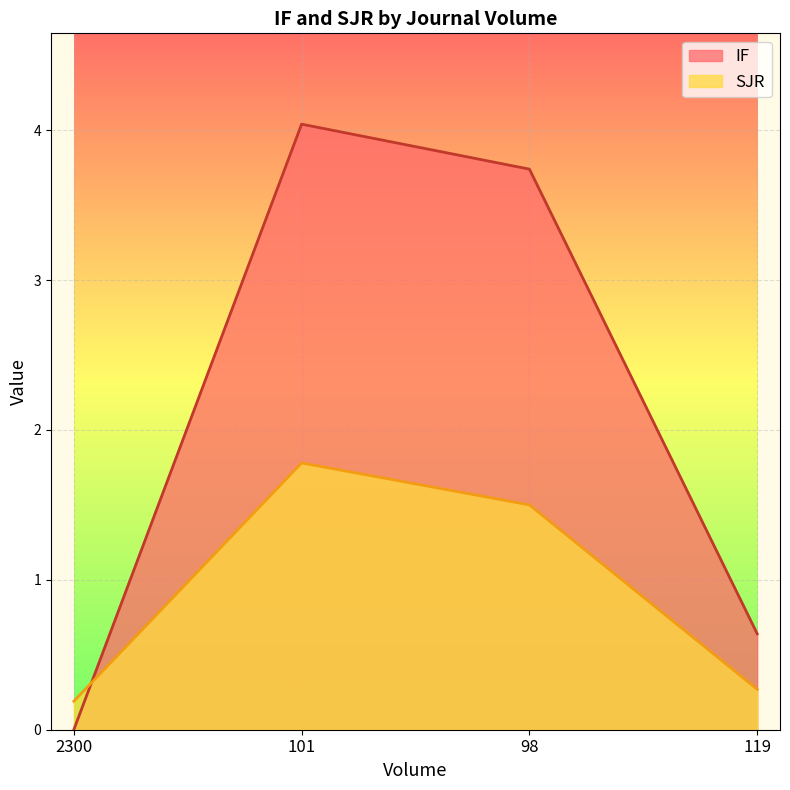

What is the difference between the SJR values at 101 and 2300?

1.6